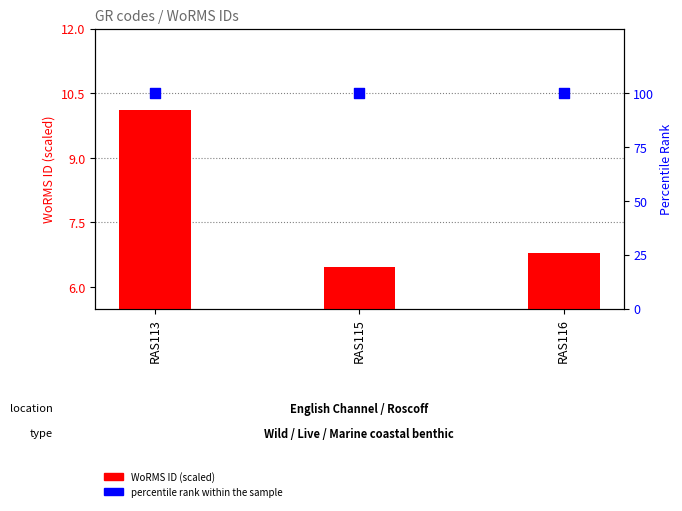

Is the value of percentile rank within the sample at RAS113 greater than the value of WoRMS ID (scaled) at RAS116?

Yes